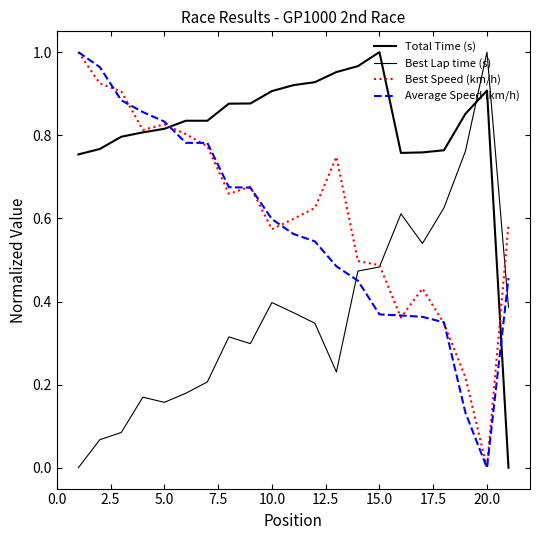

How many lines are shown in the chart?

4